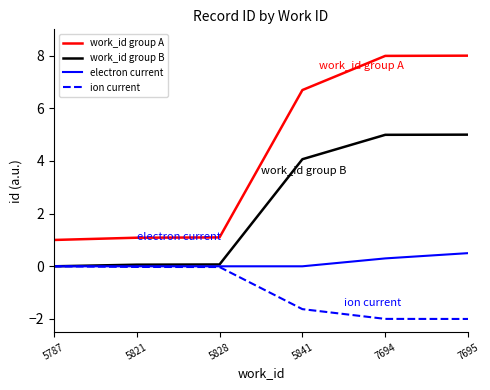

Is the value of work_id group A at 5828 greater than the value of work_id group B at 5787?

Yes